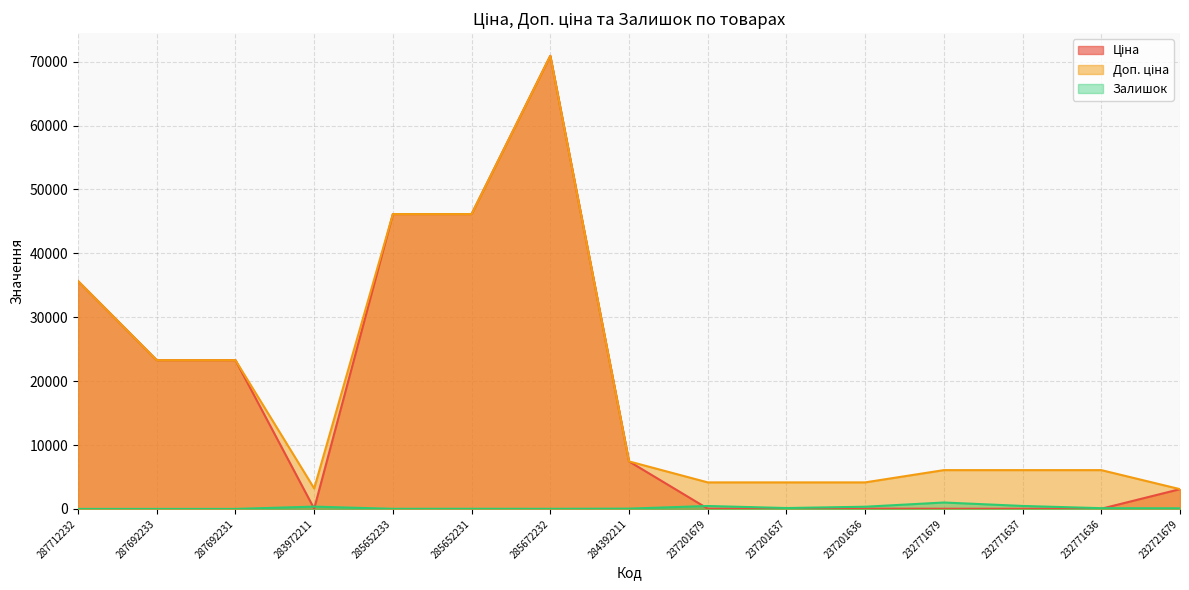

Is the value of Доп. ціна at 287692231 greater than the value of Залишок at 287712232?

Yes